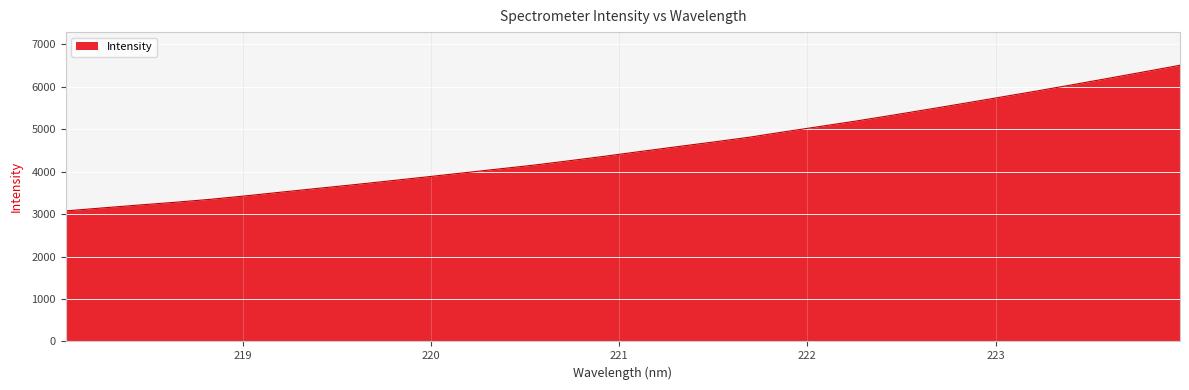

What is the smallest value displayed?

3073.8